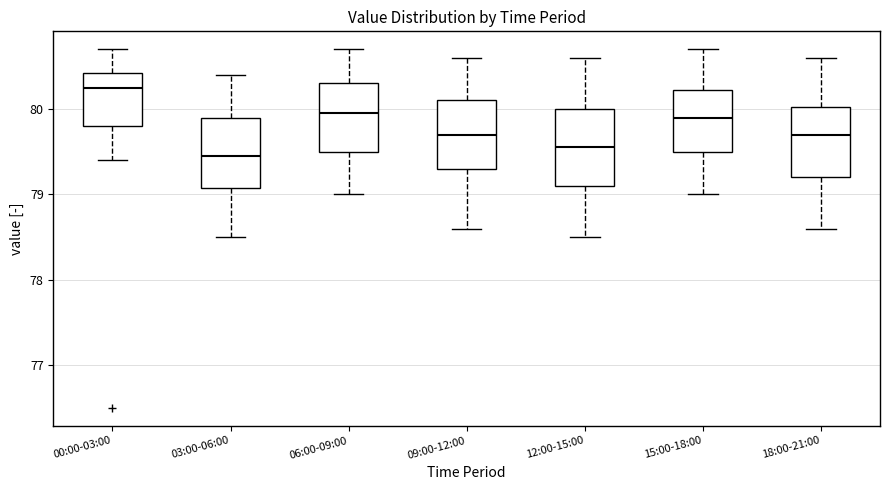

Where does the median line of the box for 18:00-21:00 sit on the y-axis? The values are not printed on the chart, so give them approximately, as read against the axis.

79.7